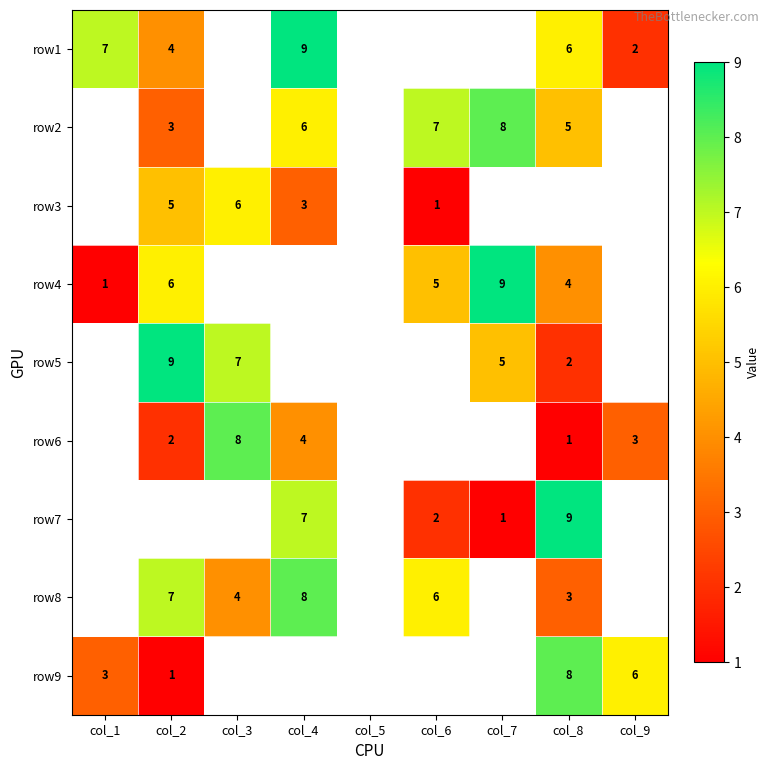

Count the number of data series in this chart.

9